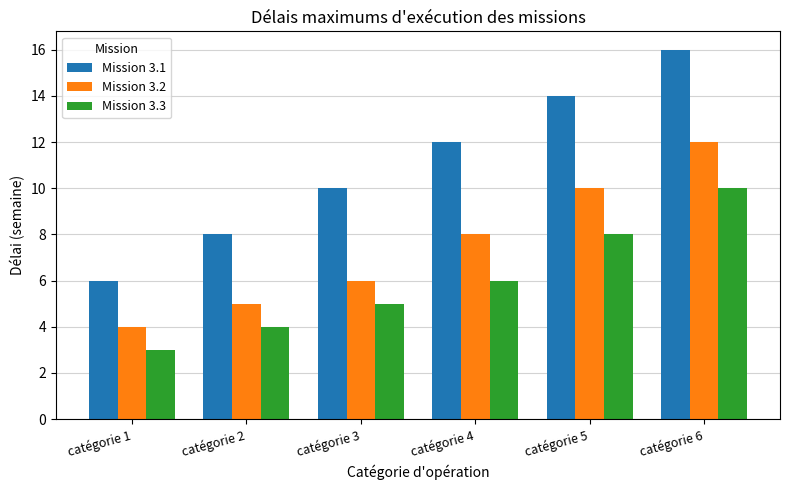

How many Mission 3.1 values are between 8 and 14?

4